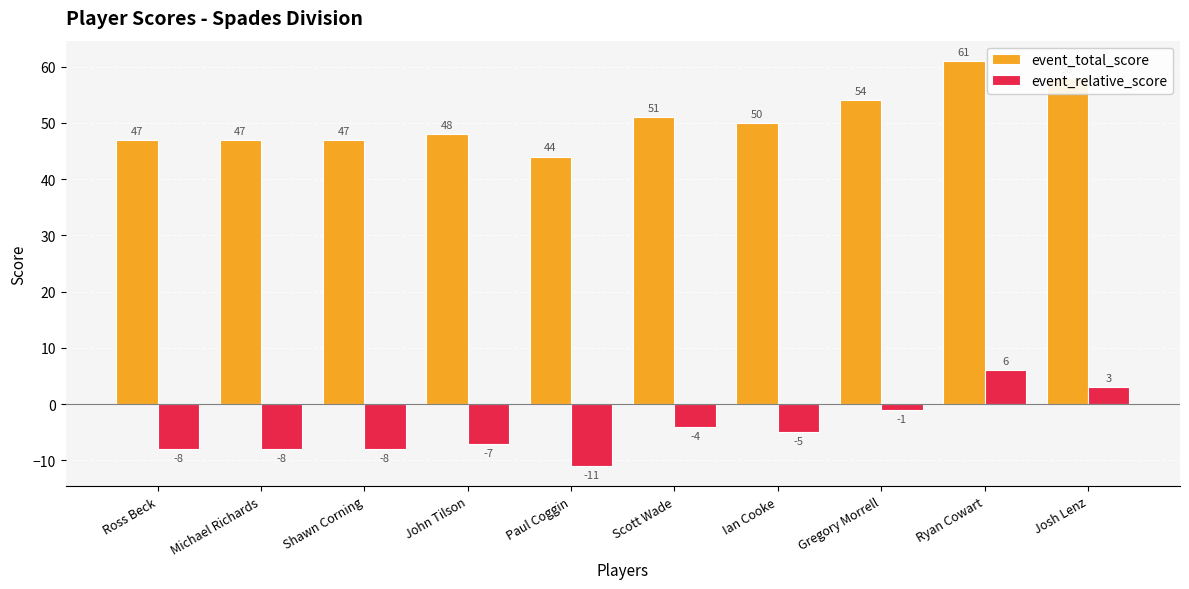

What is the total value across all series at Paul Coggin?

33